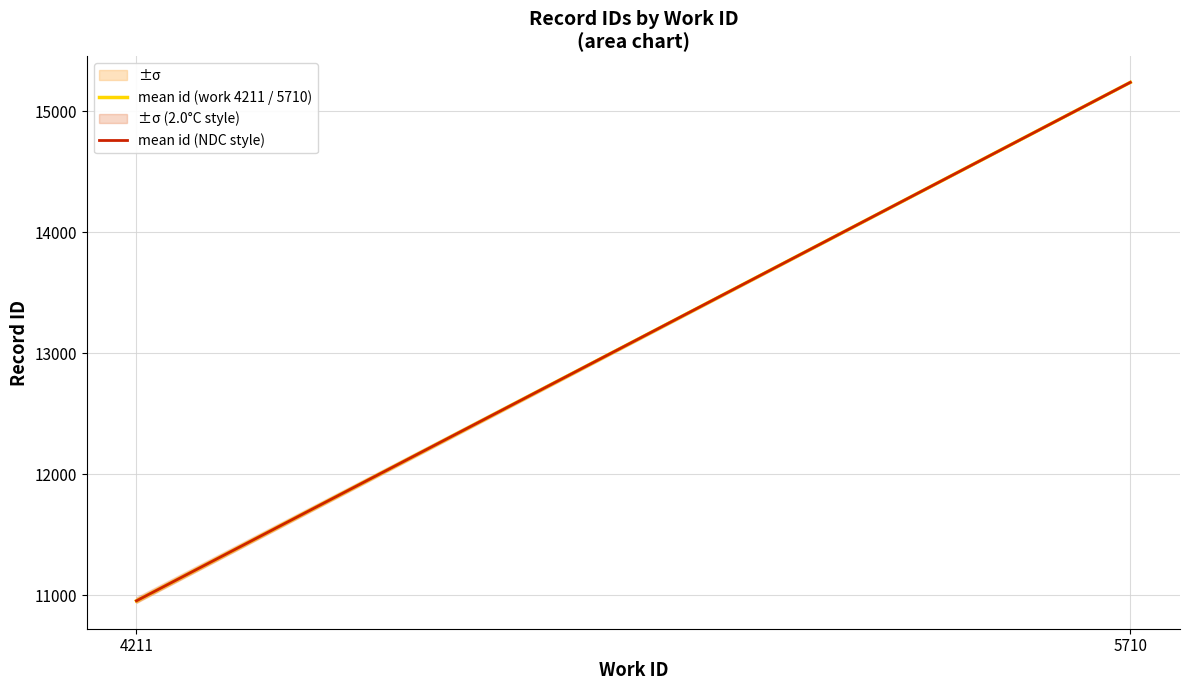

What are all the series names shown in the legend?

mean id (work 4211 / 5710), mean id (NDC style)